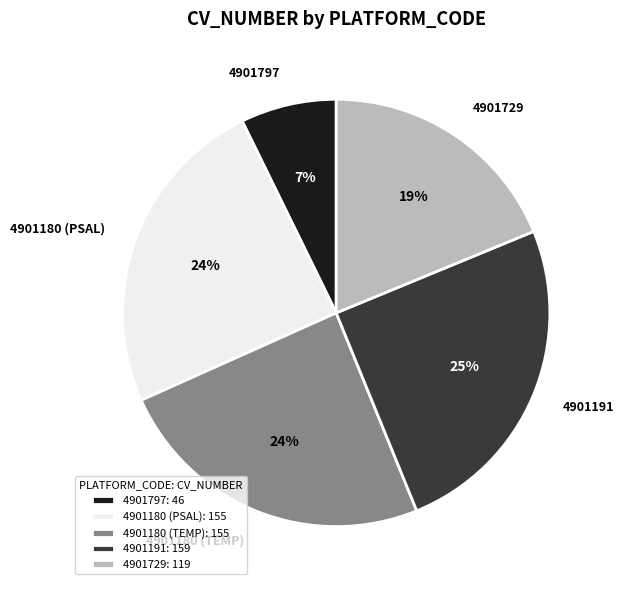

Do 4901797: 46 and 4901180 (PSAL): 155 together represent more than half of the pie?

No